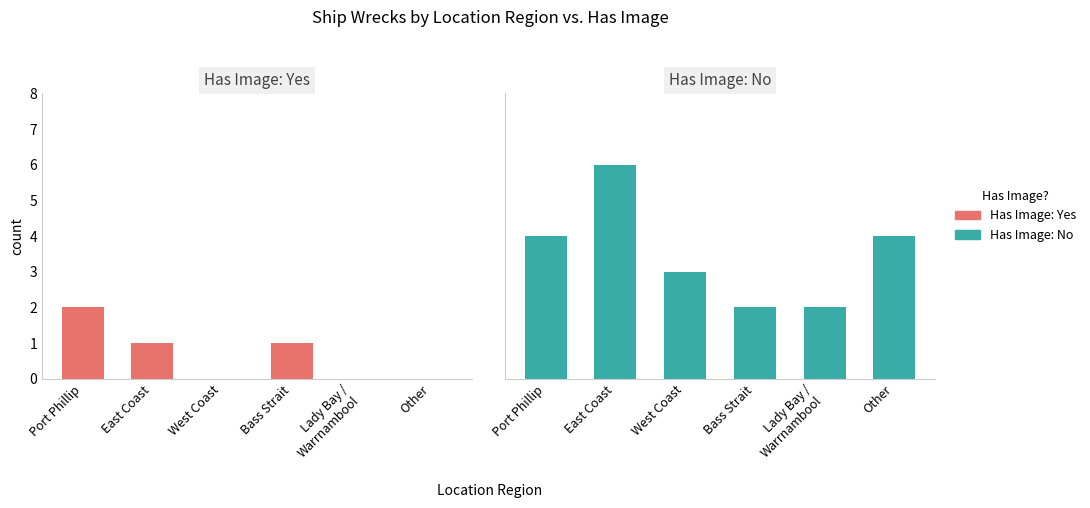

Reading left to right, extract all data points from this chart.

Has Image: Yes: Port Phillip=2	East Coast=1	West Coast=0	Bass Strait=1	Lady Bay /
Warrnambool=0	Other=0
Has Image: No: Port Phillip=4	East Coast=6	West Coast=3	Bass Strait=2	Lady Bay /
Warrnambool=2	Other=4